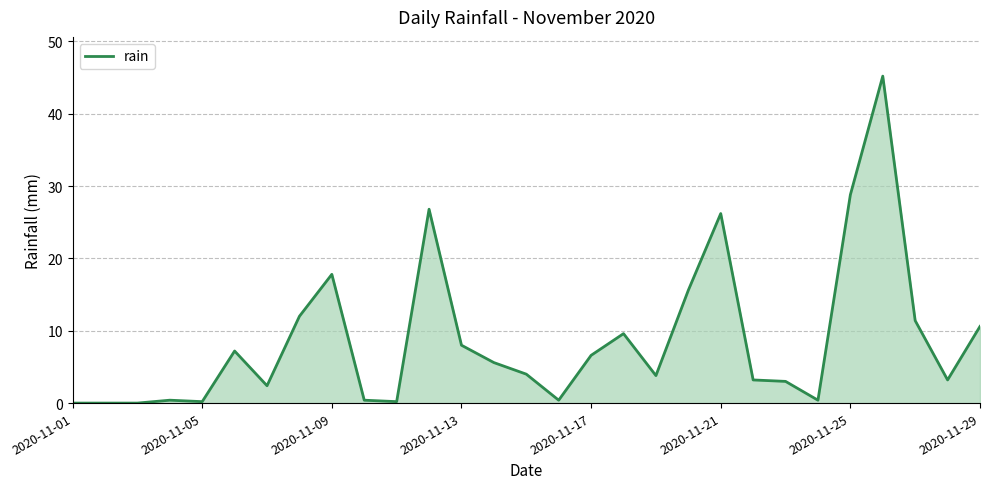

What is the greatest value displayed?

45.2